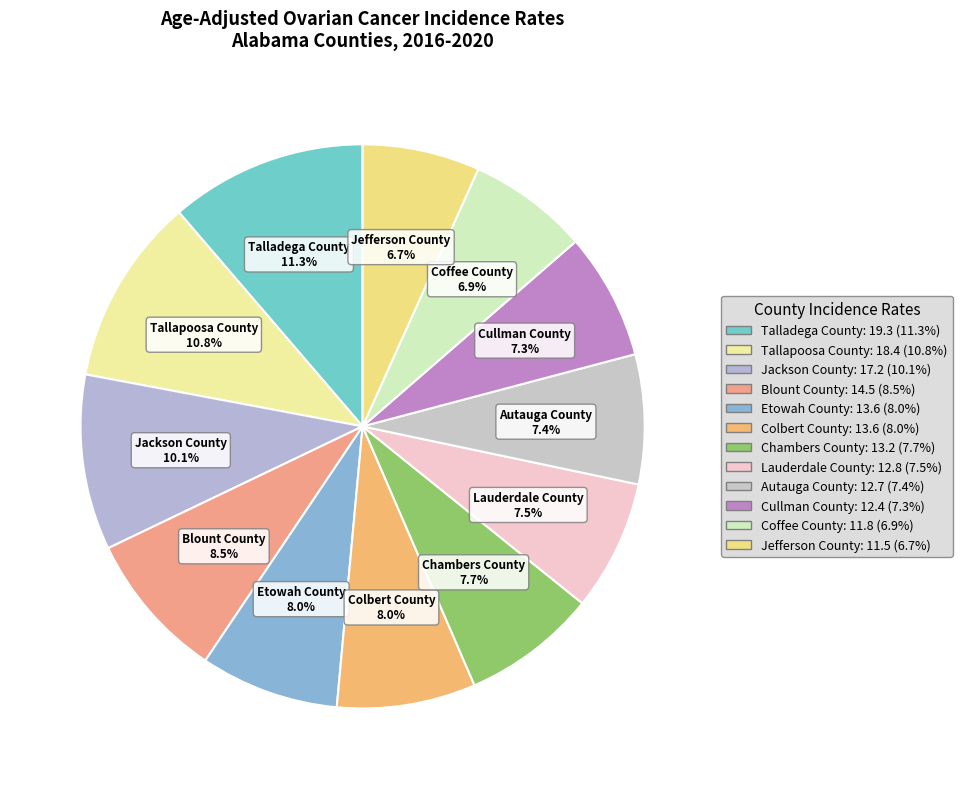

Combined, do Blount County and Coffee County account for over 50%?

No